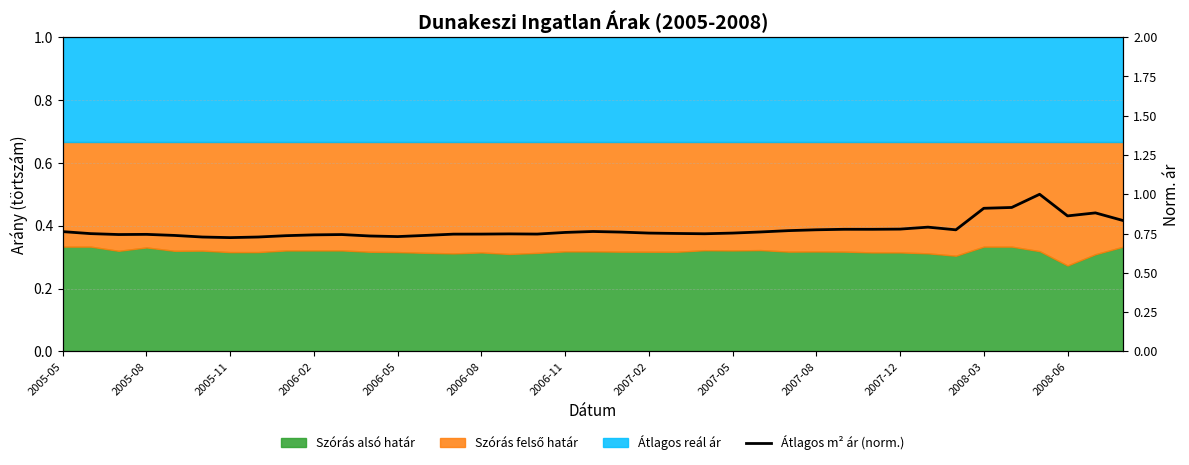

What position from the left is 2007-05?

25